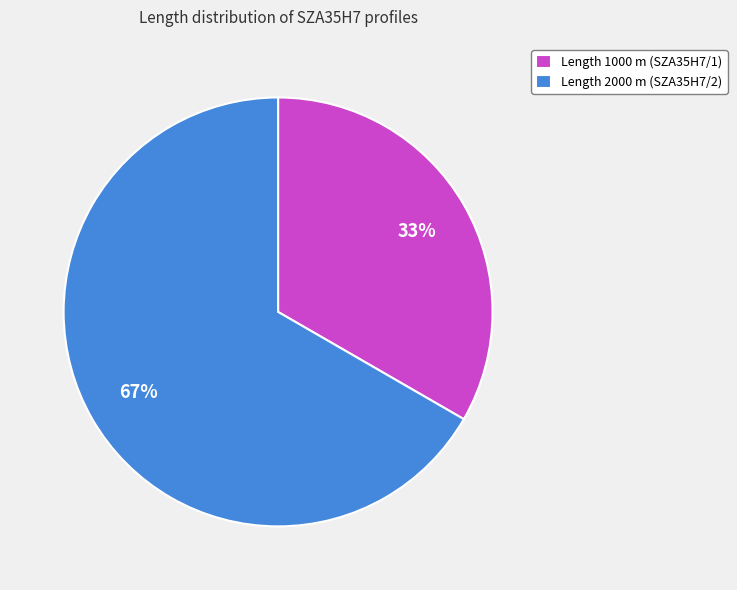

Do Length 1000 m (SZA35H7/1) and Length 2000 m (SZA35H7/2) together represent more than half of the pie?

Yes